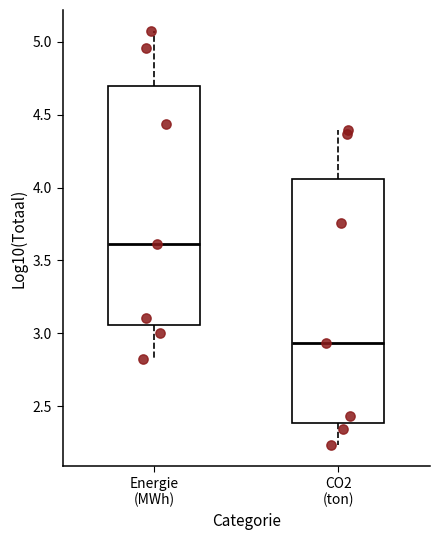

Where does the lower whisker of the box for Energie (MWh) end on the y-axis? The values are not printed on the chart, so give them approximately, as read against the axis.

2.80